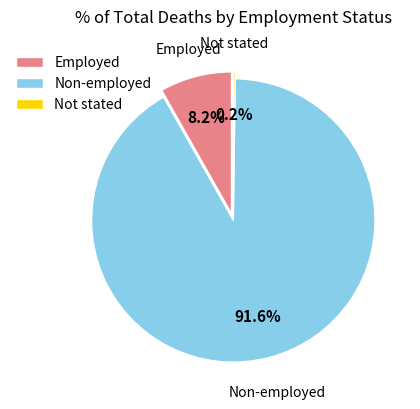

Which slice is the largest?

Non-employed